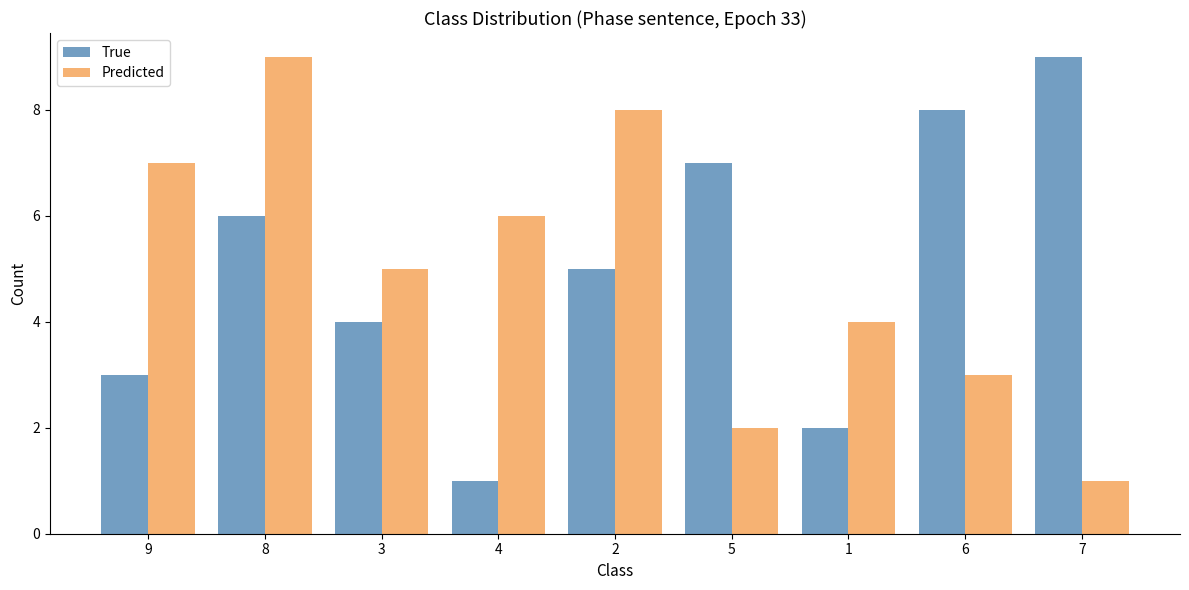

At which category is the sum across all series the highest?

8